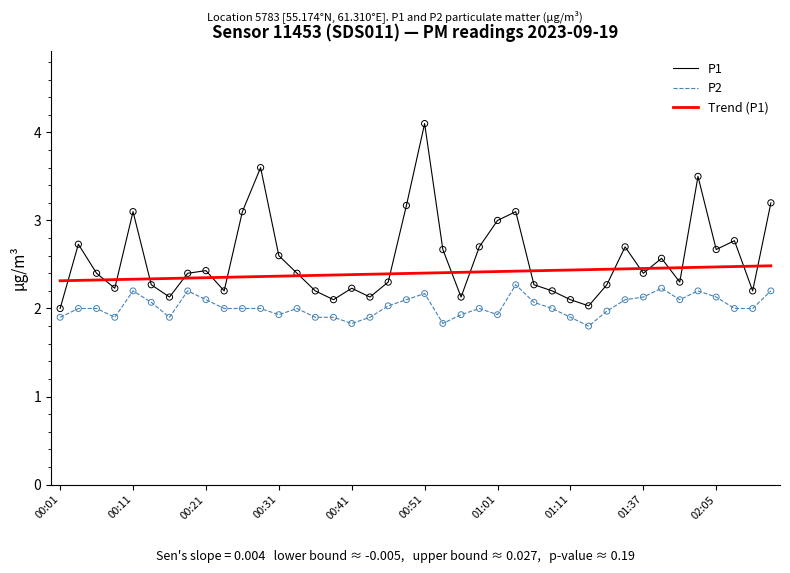

Which series has the largest range (max minus min)?

P1